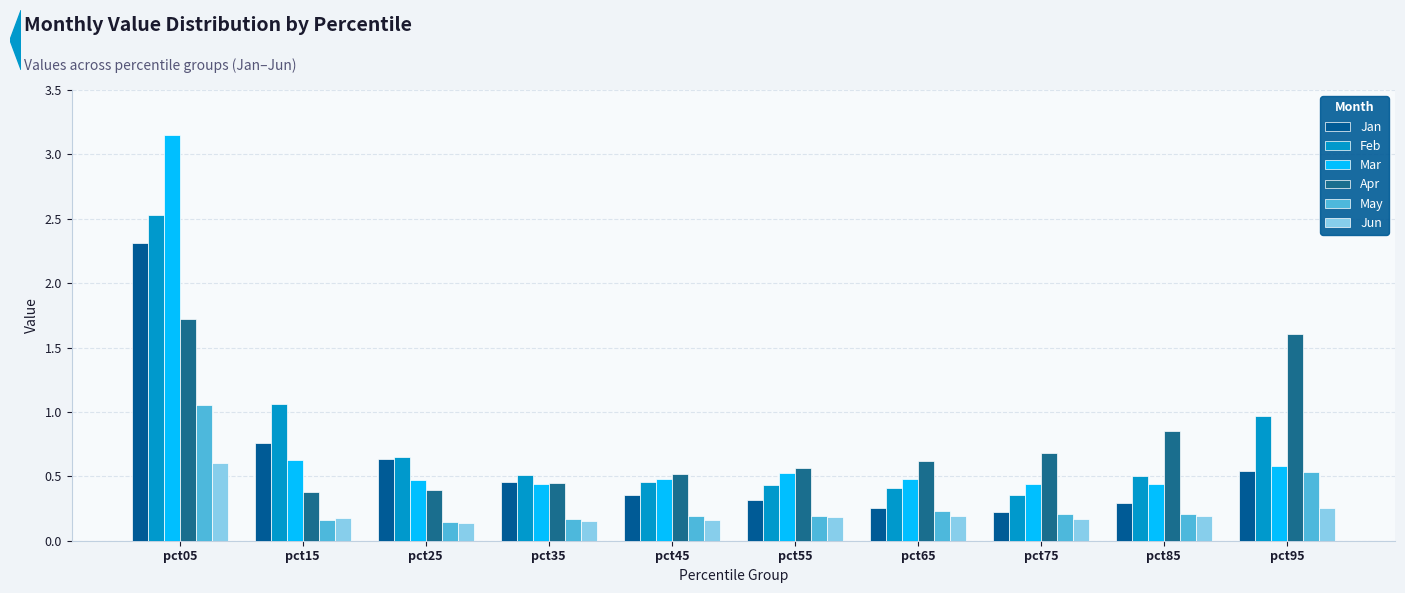

At how many categories does at least one series exceed 1?

3